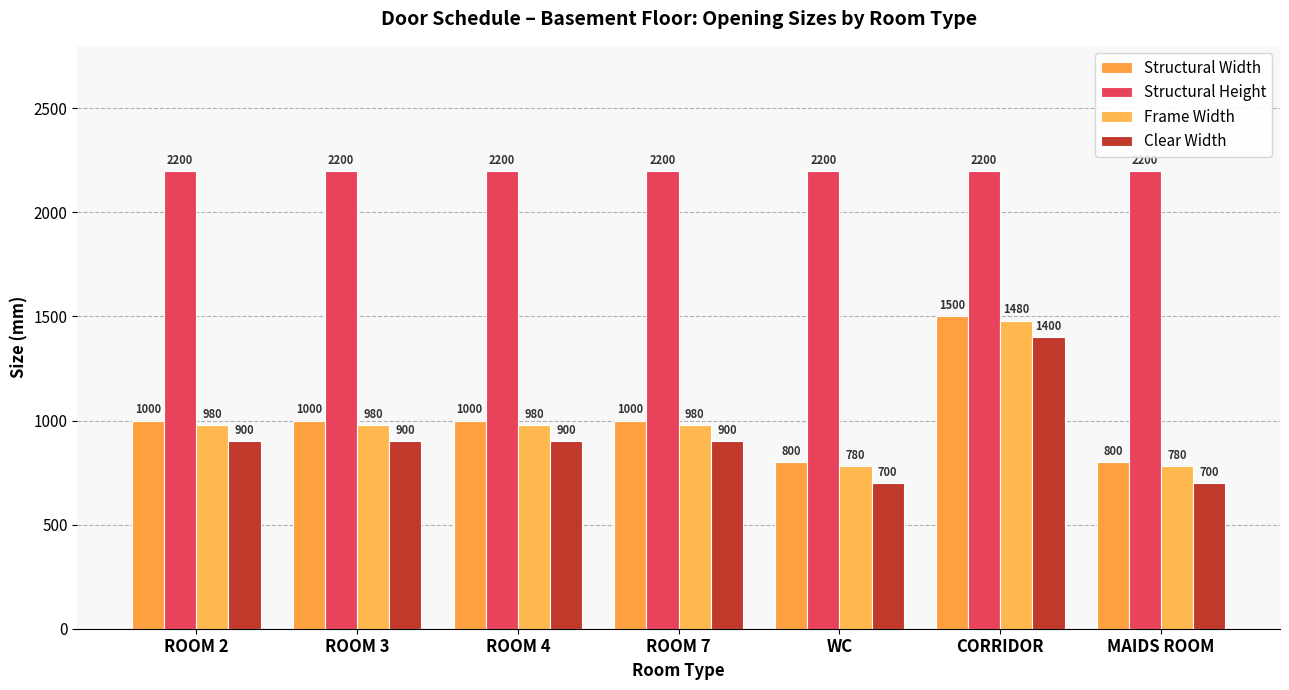

Reading left to right, extract all data points from this chart.

Structural Width: 1000	1000	1000	1000	800	1500	800
Structural Height: 2200	2200	2200	2200	2200	2200	2200
Frame Width: 980	980	980	980	780	1480	780
Clear Width: 900	900	900	900	700	1400	700